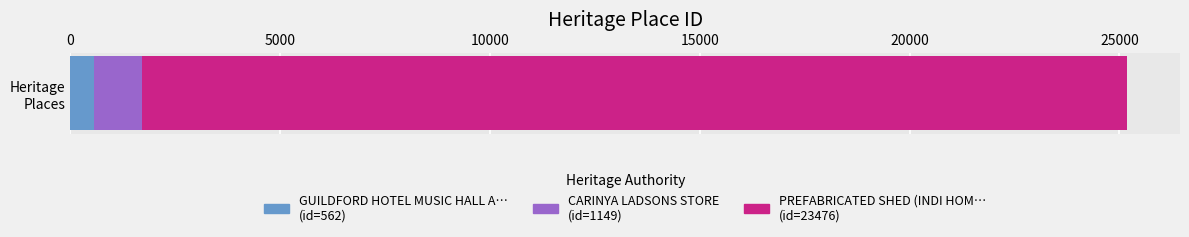

The value at GUILDFORD HOTEL MUSIC HALL AND STABLES is 176. True or false?

False